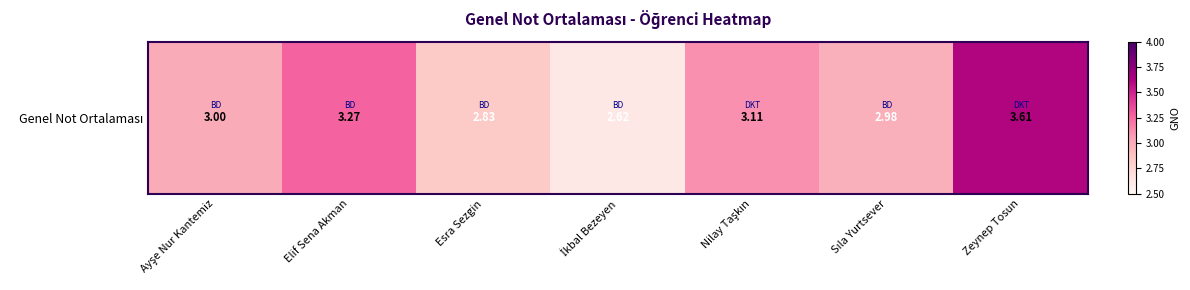

Which label corresponds to the smallest value in the chart?

İkbal Bezeyen